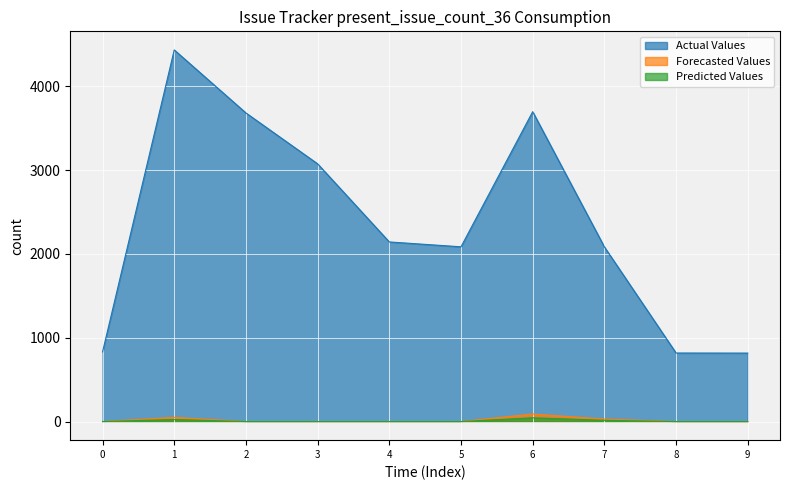

What is the approximate value of Forecasted Values at 1, to the nearest 10?

50